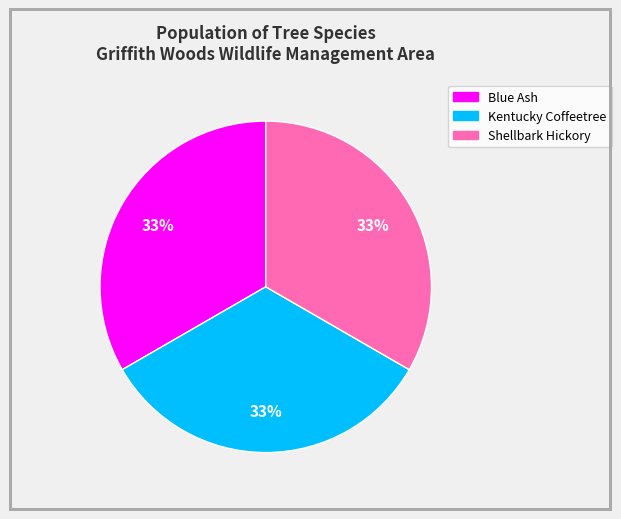

Do Shellbark Hickory and Kentucky Coffeetree together represent more than half of the pie?

Yes